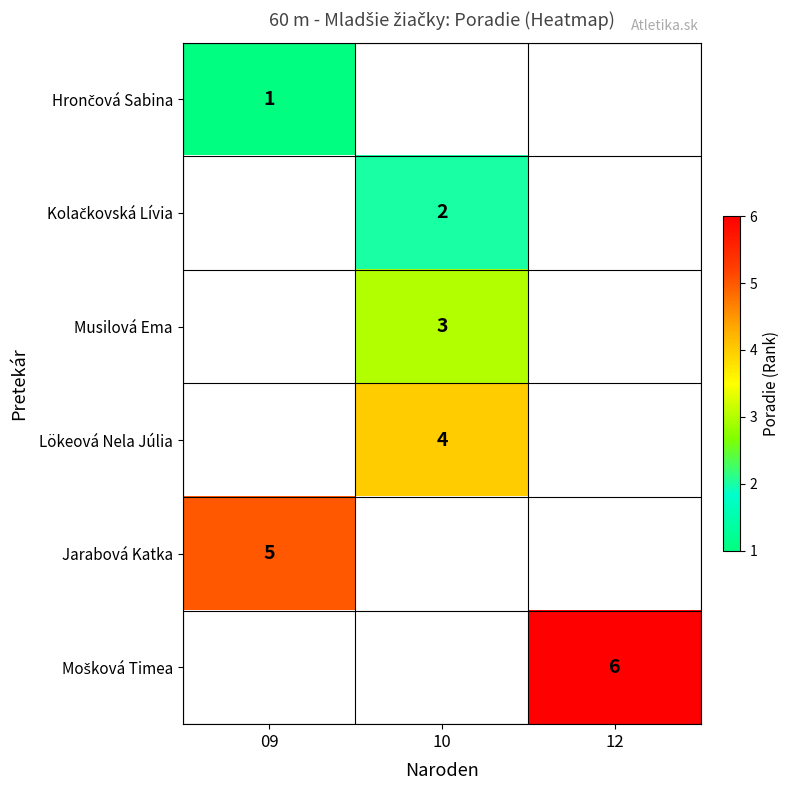

What is the difference between the highest and lowest values at 09?

4.0